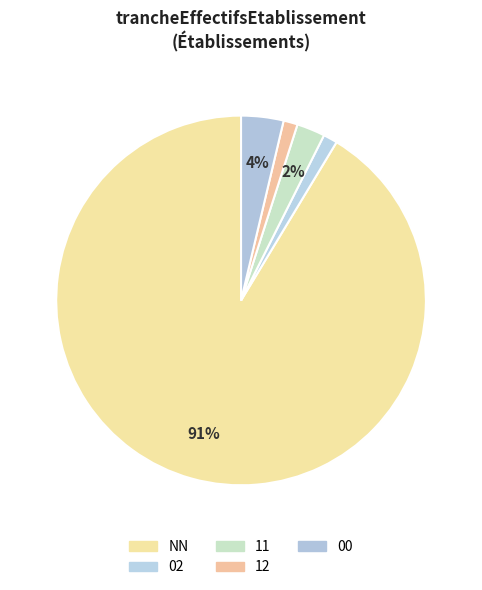

To the nearest percent, what is the difference between the largest and smallest slice percentages?

90%